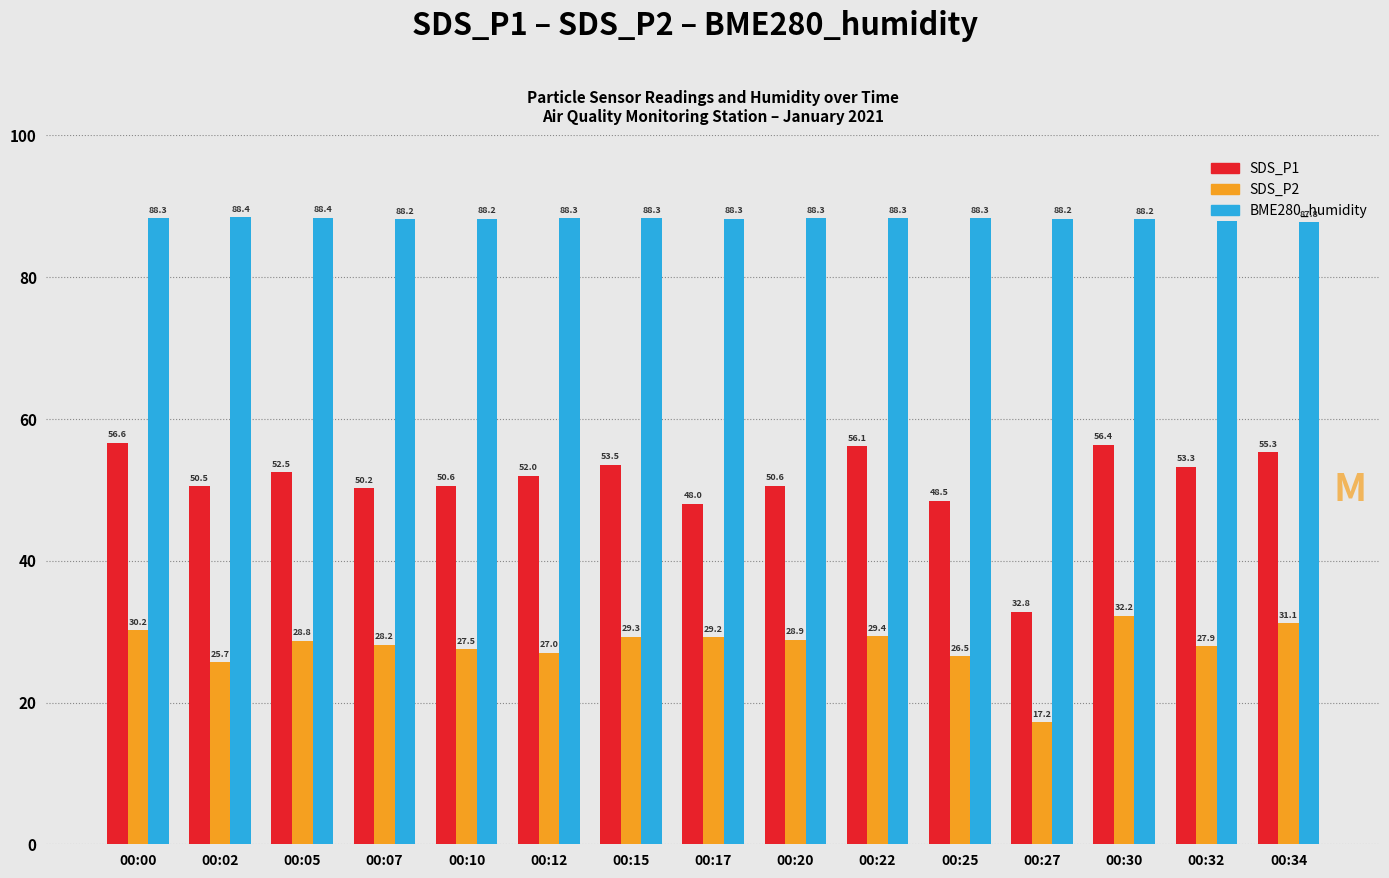

How many series are shown in this chart?

3